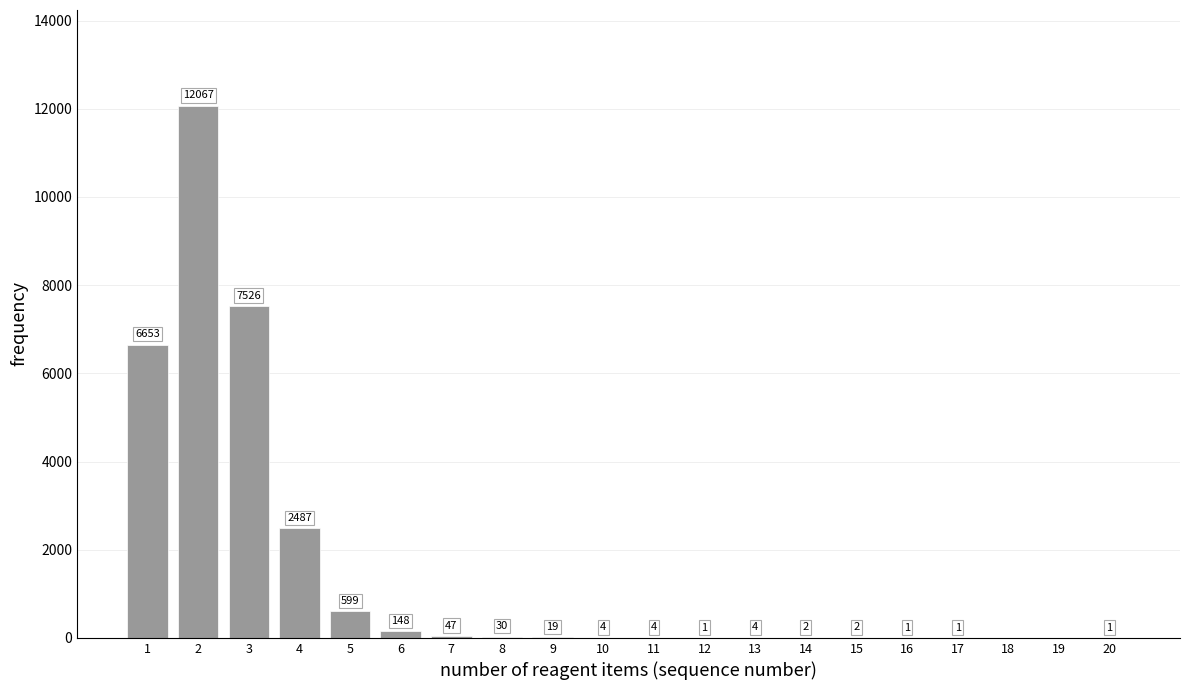

Reading left to right, extract all data points from this chart.

1=6653	2=12067	3=7526	4=2487	5=599	6=148	7=47	8=30	9=19	10=4	11=4	12=1	13=4	14=2	15=2	16=1	17=1	18=0	19=0	20=1